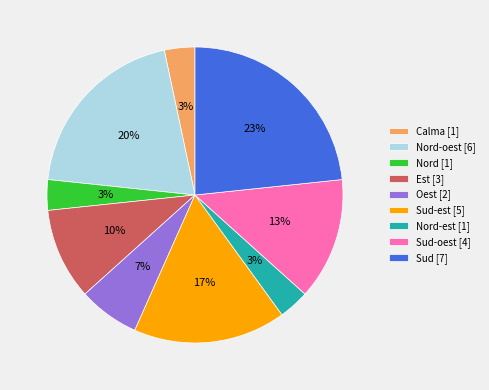

Between Est [3] and Nord [1], which is larger?

Est [3]